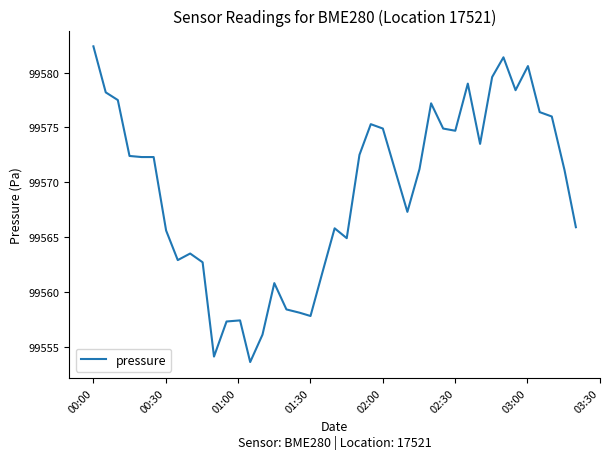

What is the smallest value displayed?

99553.6